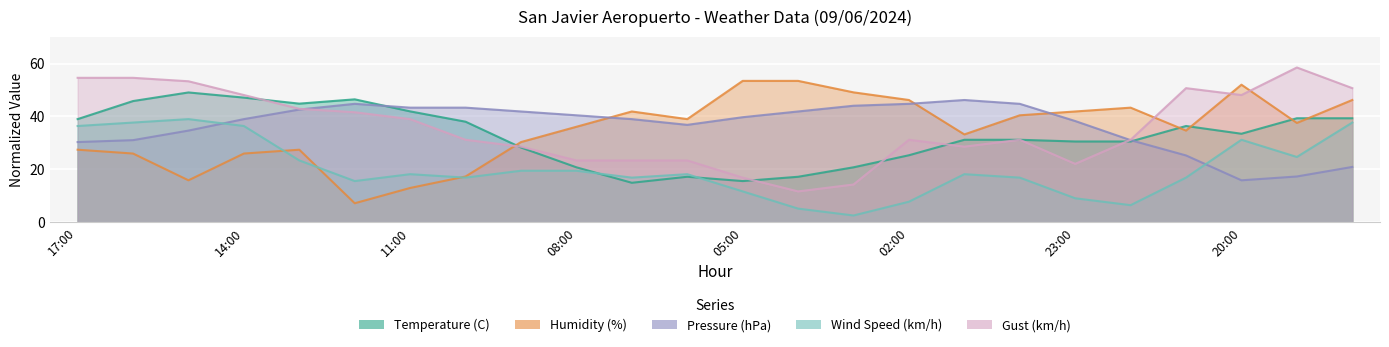

Where is the first local minimum for Temperature (C)?

13:00